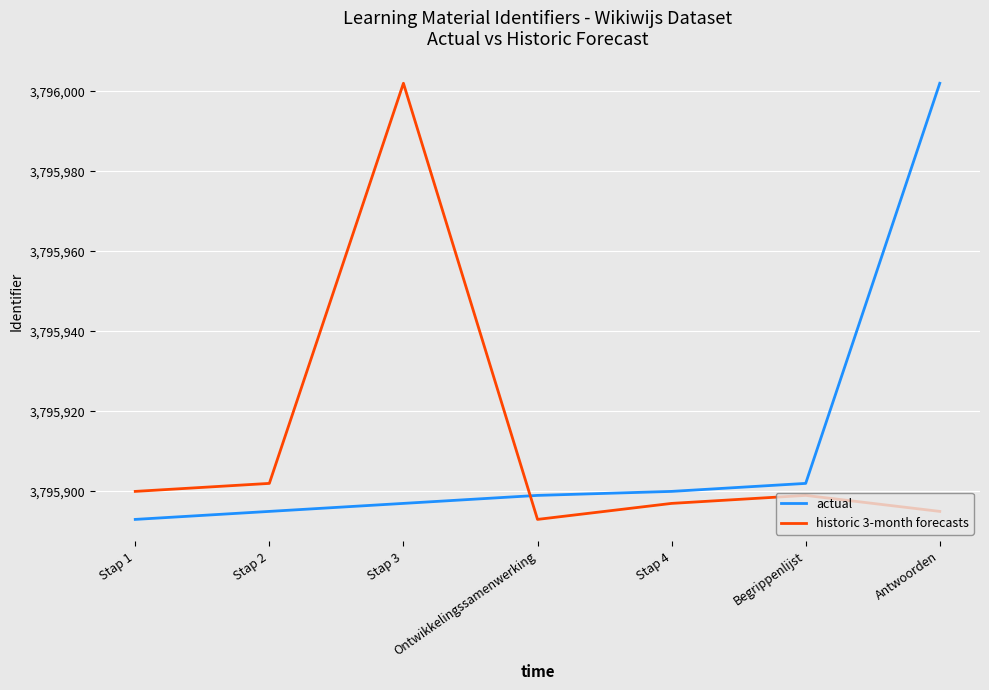

Is the value of historic 3-month forecasts at Stap 4 greater than the value of actual at Stap 1?

Yes